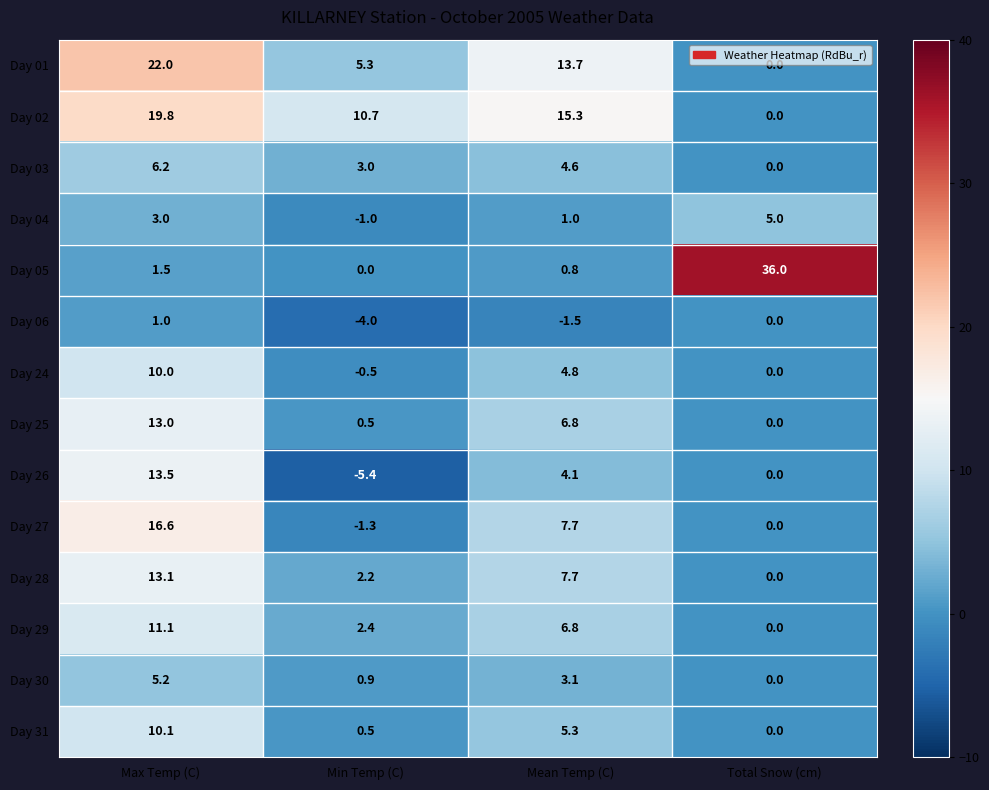

The value of Day 02 at Min Temp (C) is 14.5. True or false?

False